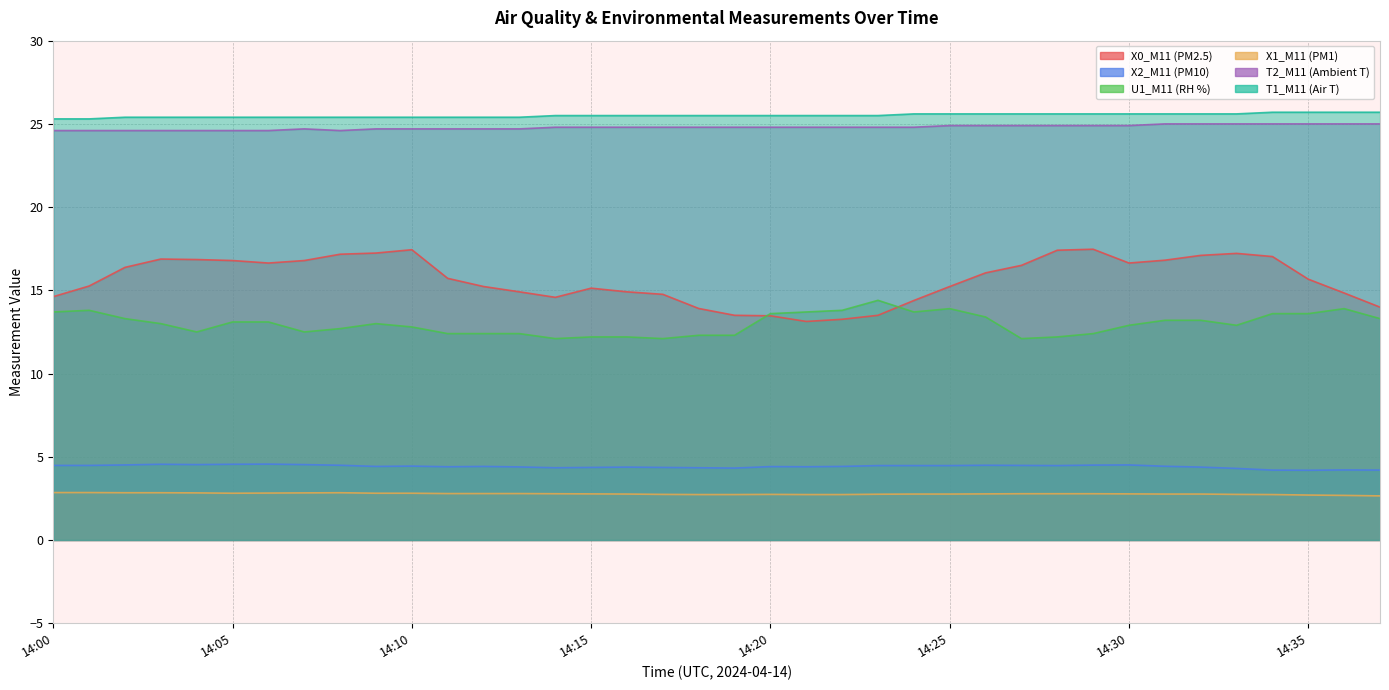

Does the chart have visible grid lines?

Yes